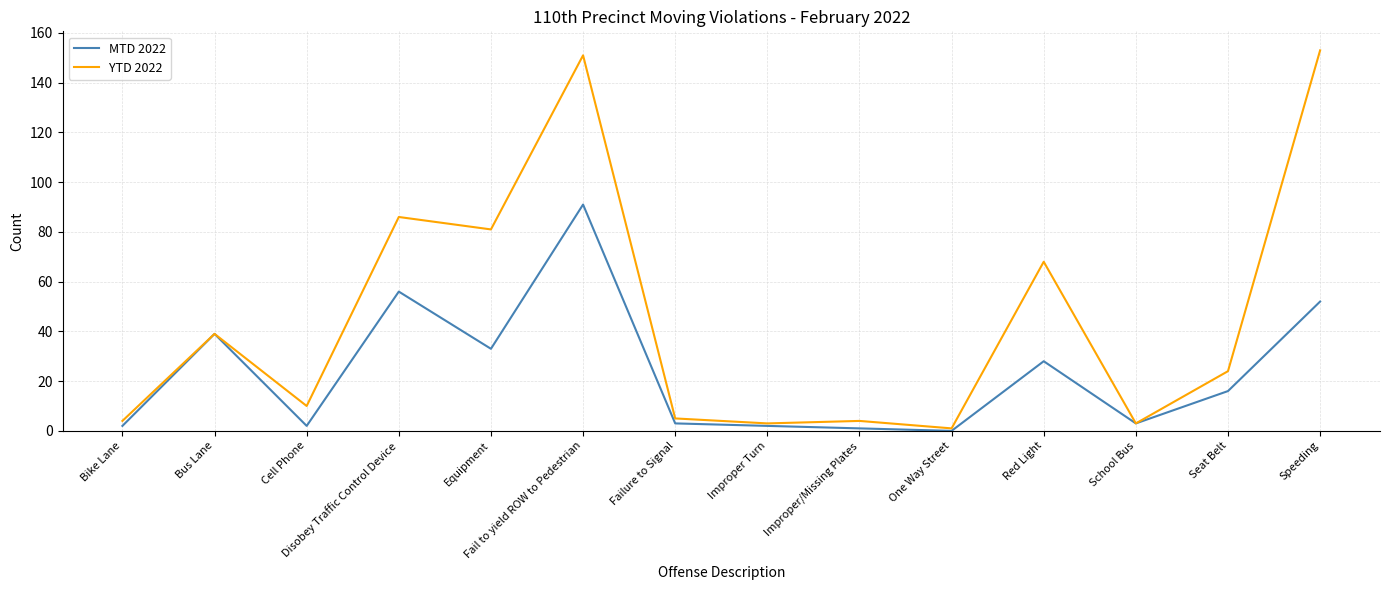

Read the YTD 2022 value at Speeding.

153